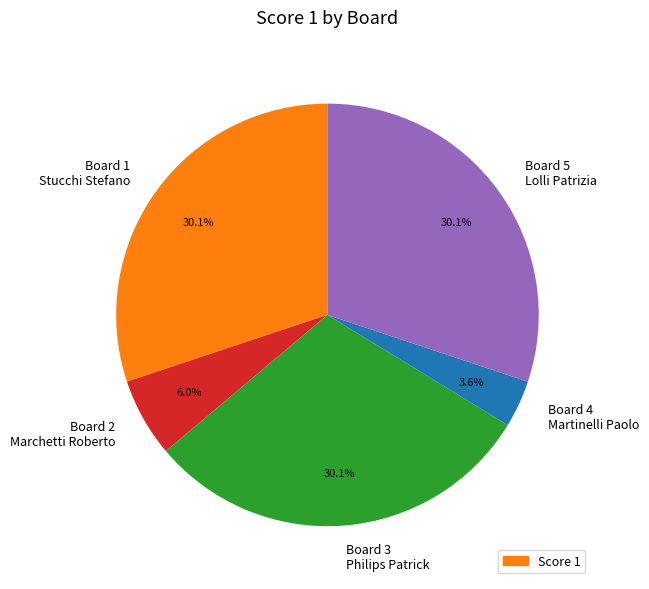

Approximately how many times larger is the value at Board 5 Lolli Patrizia compared to Board 2 Marchetti Roberto?

5.0